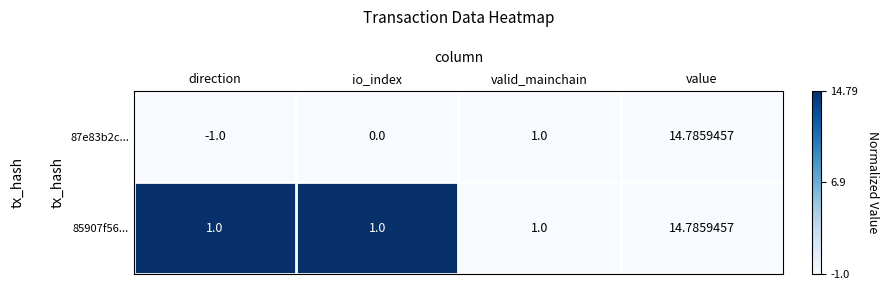

Which series has the largest total across all categories?

85907f56...